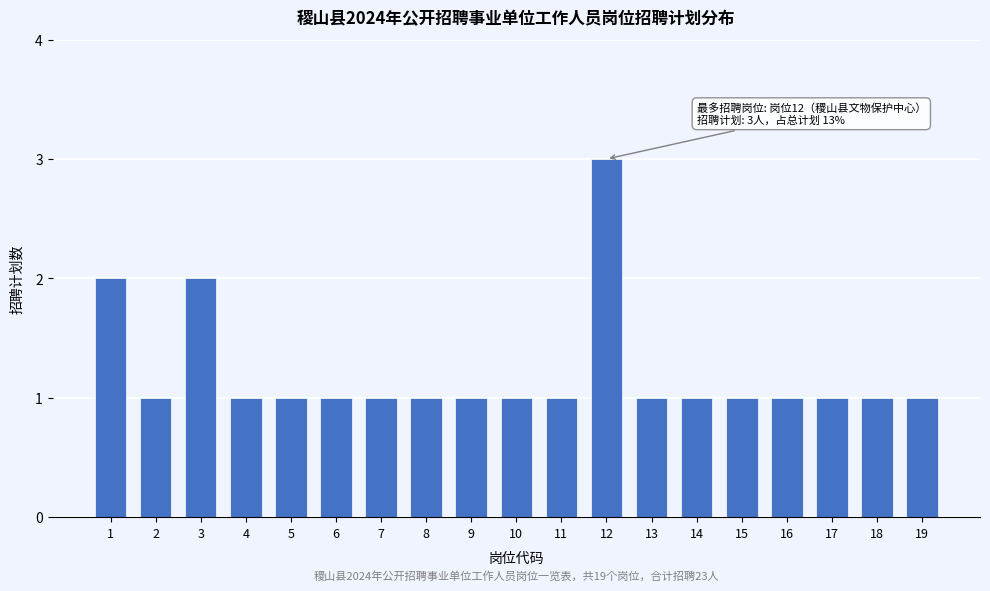

Reading left to right, list all the values displayed in this chart.

1=2	2=1	3=2	4=1	5=1	6=1	7=1	8=1	9=1	10=1	11=1	12=3	13=1	14=1	15=1	16=1	17=1	18=1	19=1